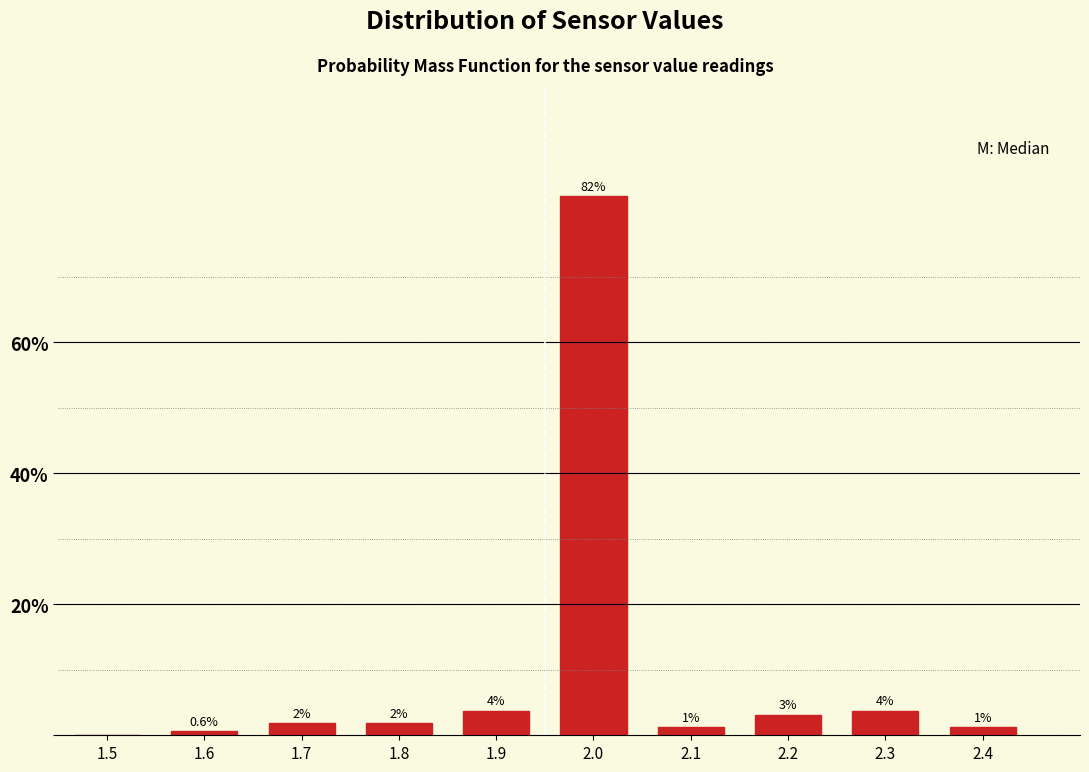

Are the bars horizontal?

No